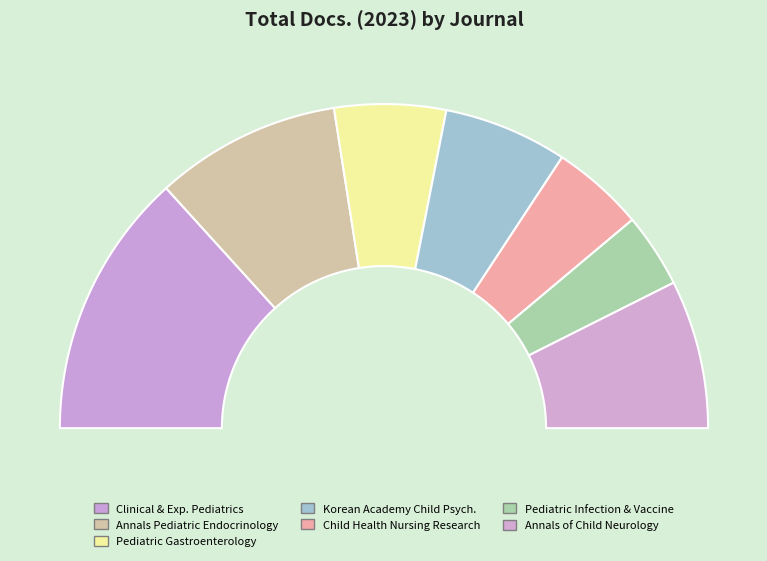

Does Child Health Nursing Research represent more than half of the total?

No